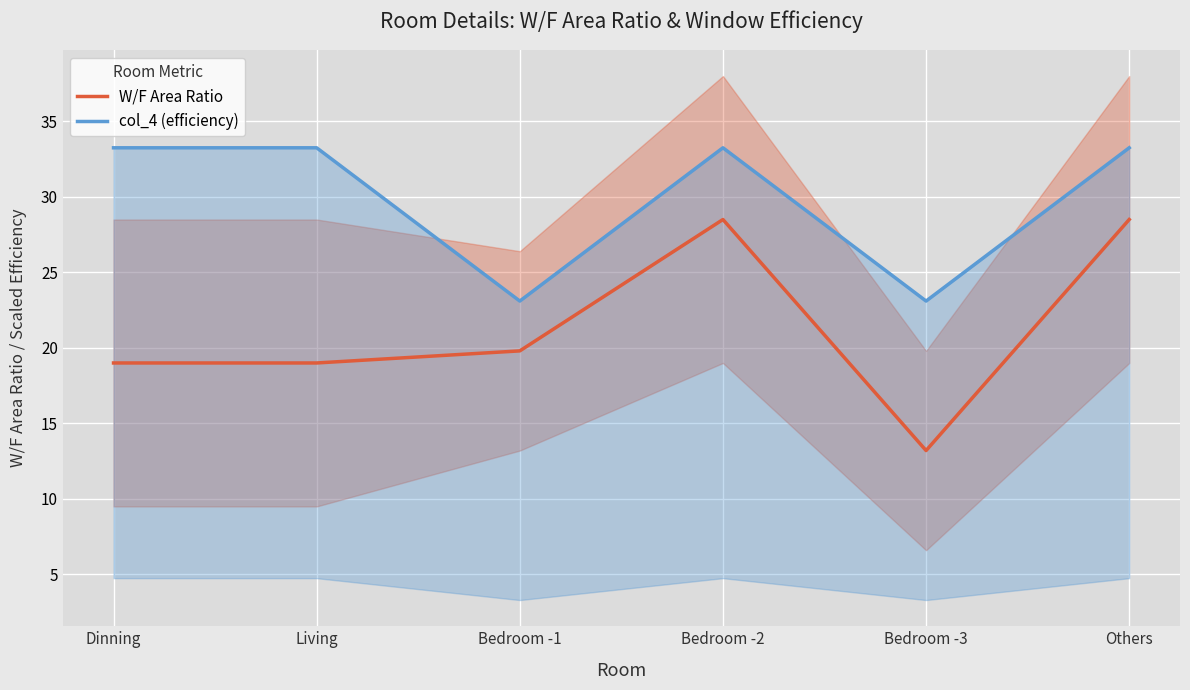

Where is W/F Area Ratio nearest to the value 20?

Bedroom -1